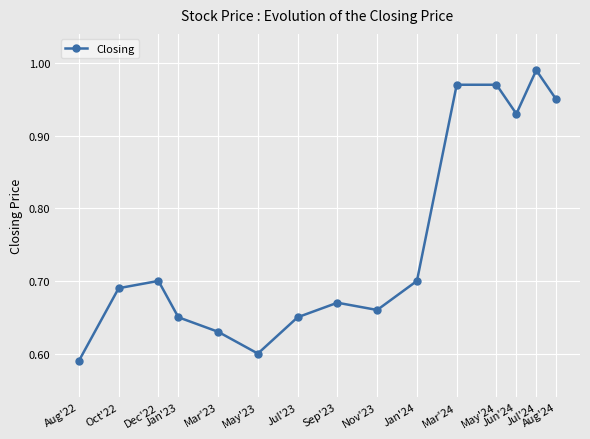

Between Jan'24 and Jan'23, which is larger?

Jan'24